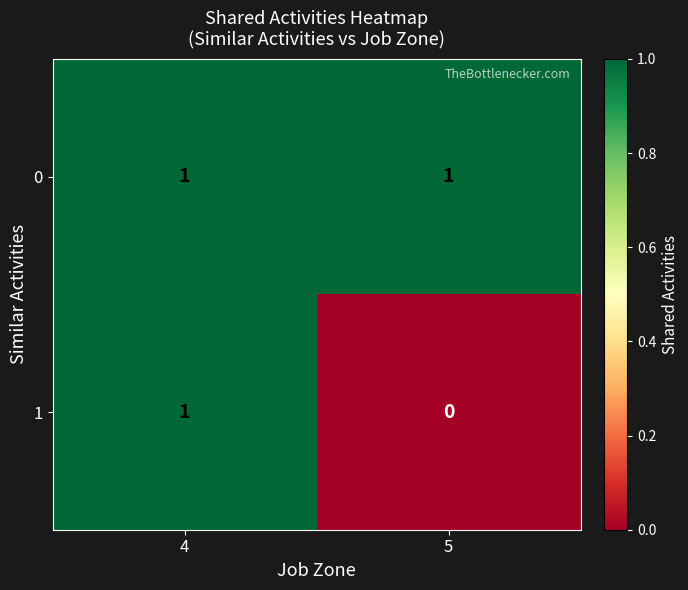

List the series in order of their overall mean, highest first.

0, 1